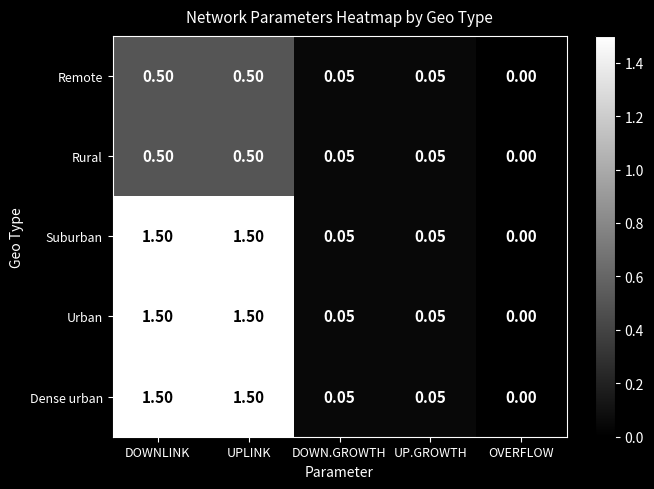

At which label does Suburban reach its minimum?

OVERFLOW